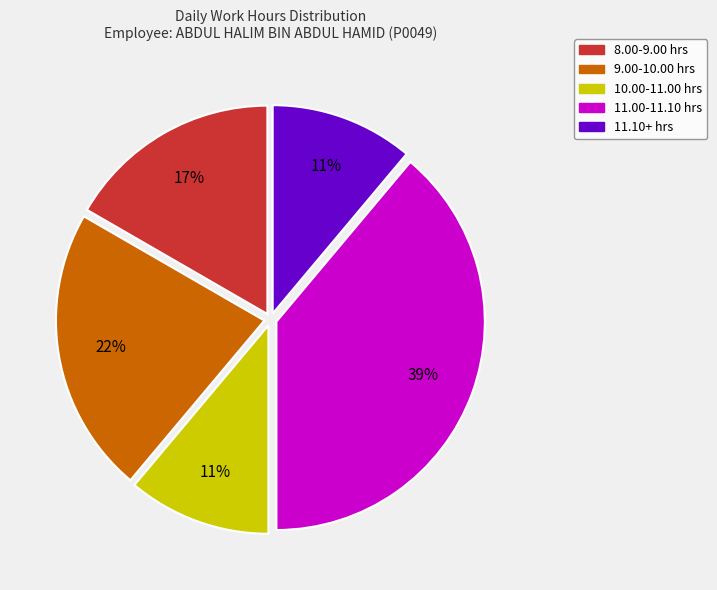

Count the number of slices in the pie.

5